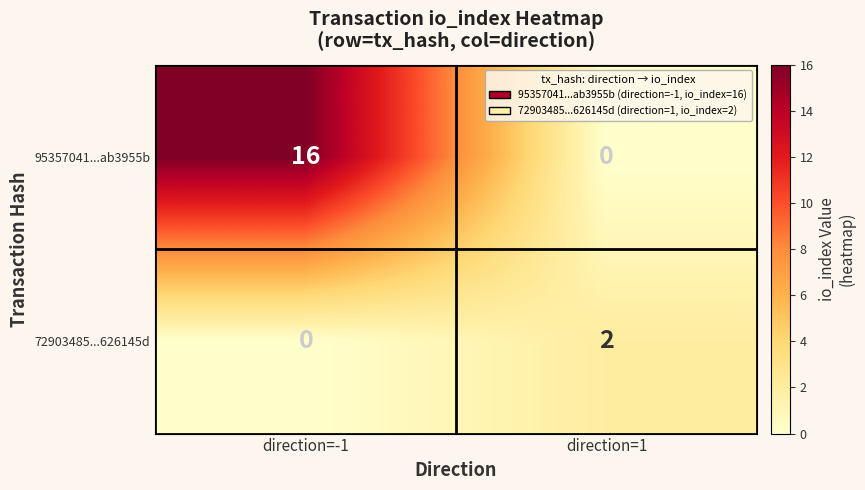

What is the greatest value displayed?

16